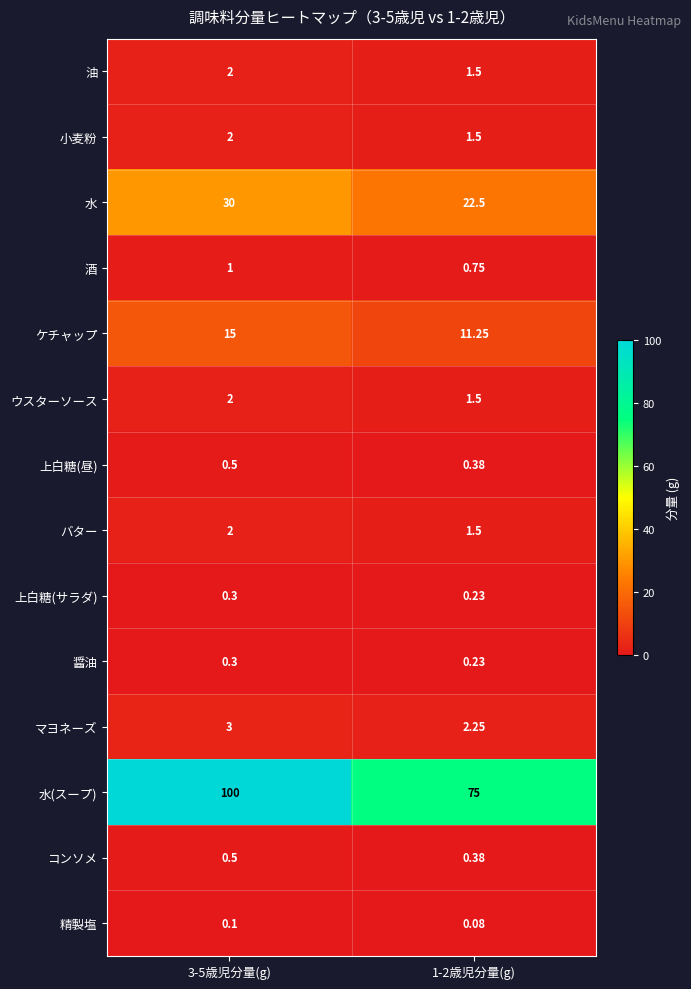

Is the value of 水(スープ) at 3-5歳児分量(g) greater than the value of マヨネーズ at 1-2歳児分量(g)?

Yes